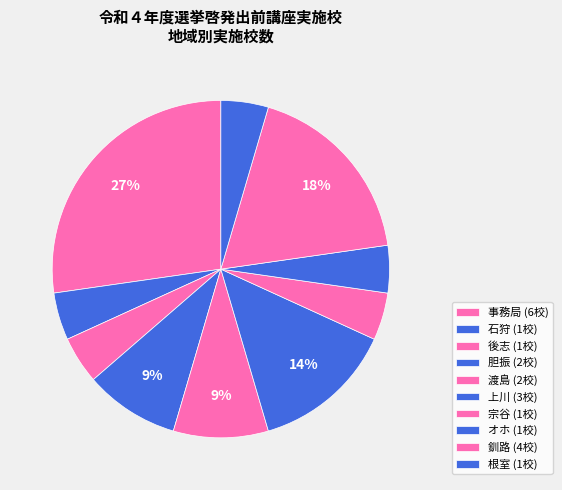

How many segments does this pie chart have?

10